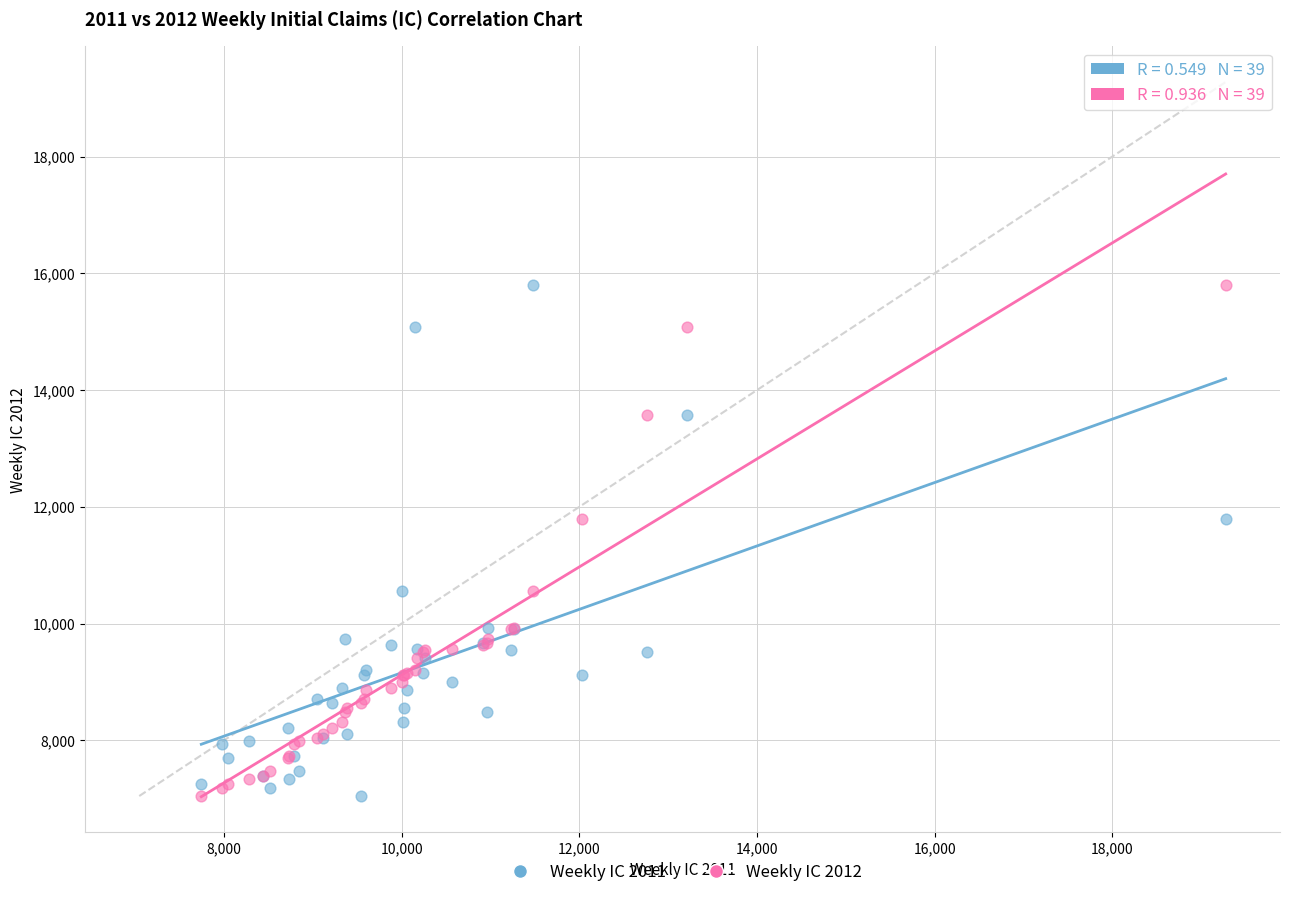

What are all the series names shown in the legend?

Weekly IC 2011, Weekly IC 2012